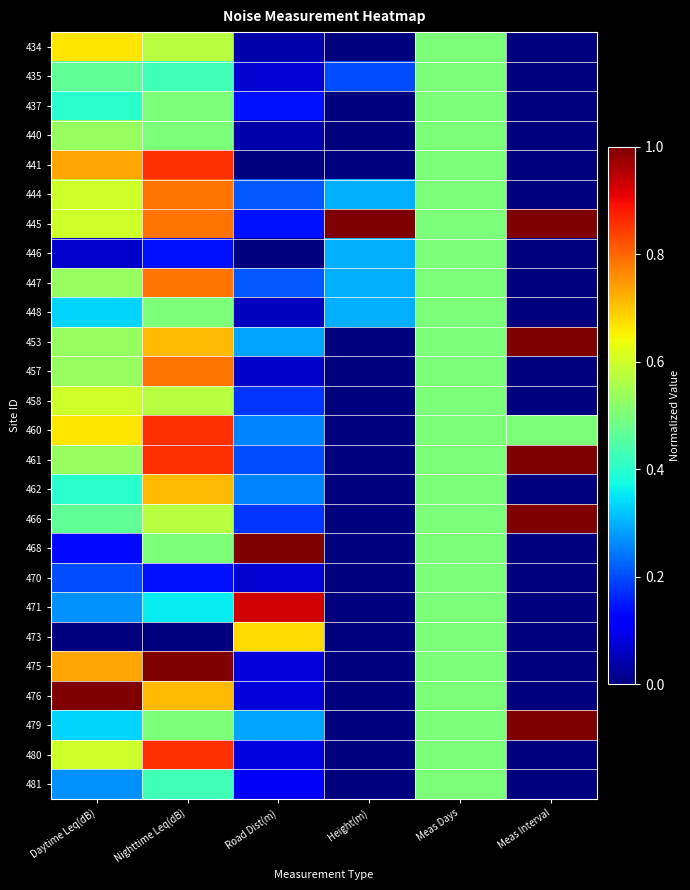

Which series has the widest spread of values?

453